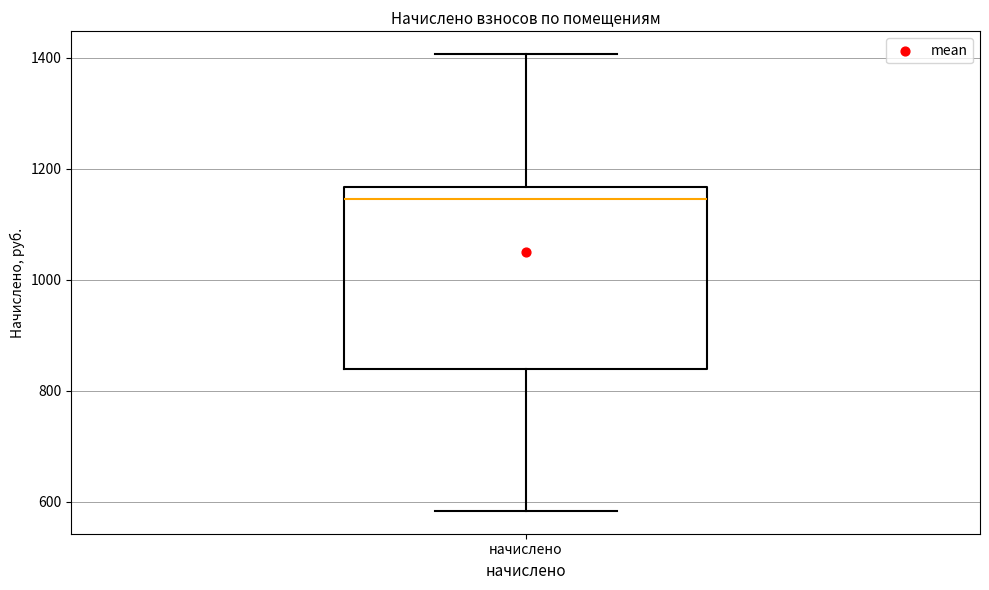

Read this box plot against the y-axis: the position of the median line, the range covered by the box, and the ends of both whiskers. The values are not printed on the chart, so give them approximately, as read against the axis.

median 1140, box 840 to 1160, whiskers 580 to 1400